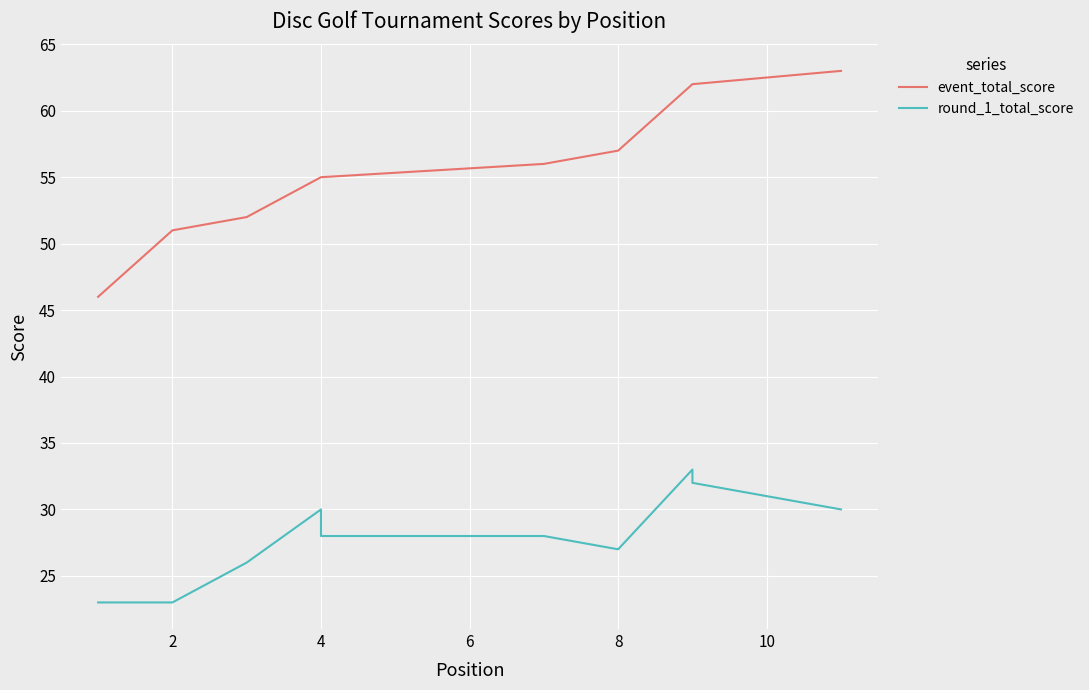

True or false: event_total_score has a value of 16 at 4.

False